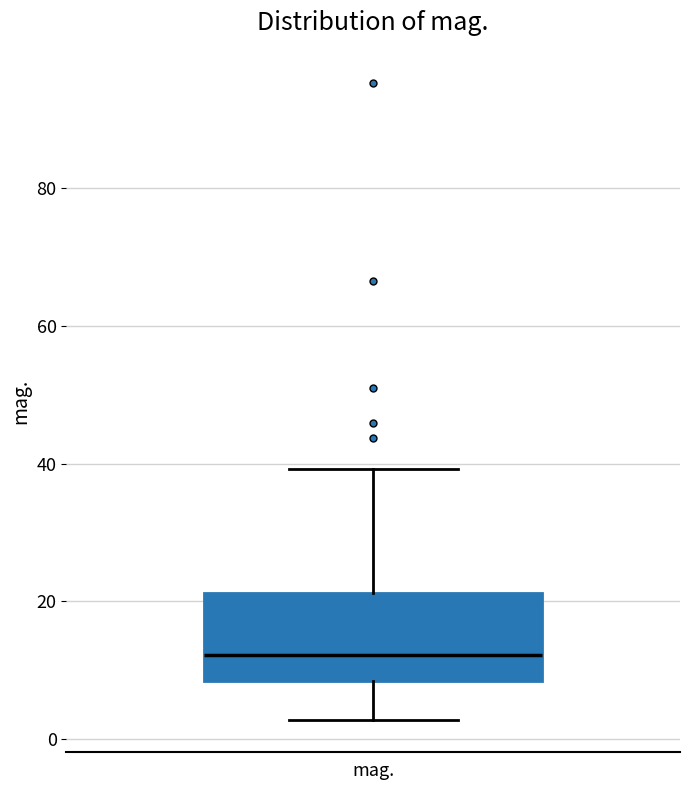

Read this box plot against the y-axis: the position of the median line, the range covered by the box, and the ends of both whiskers. The values are not printed on the chart, so give them approximately, as read against the axis.

median 12, box 8 to 22, whiskers 2 to 40